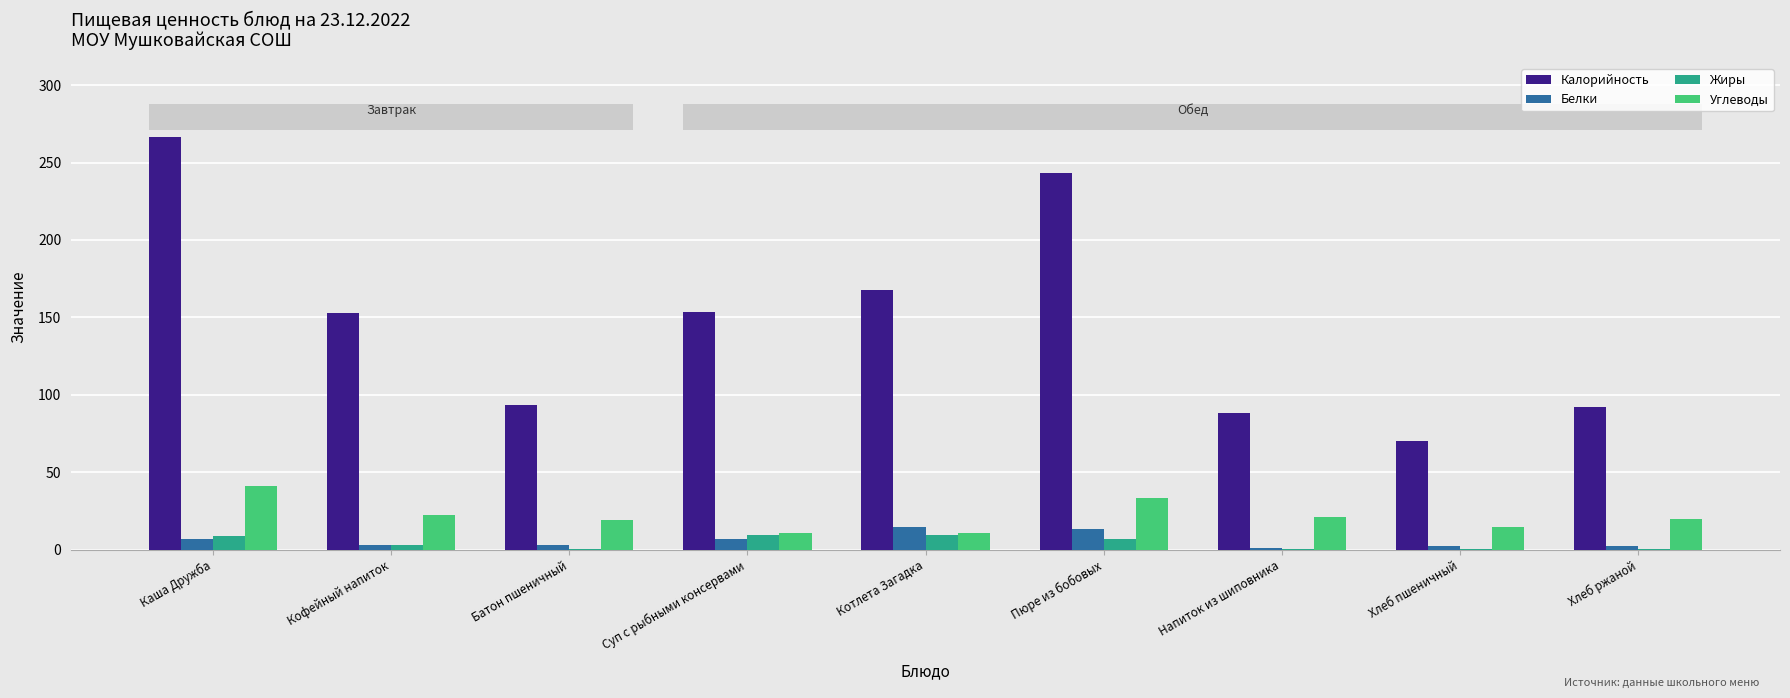

The Калорийность series shows 112.7 at Хлеб пшеничный. True or false?

False